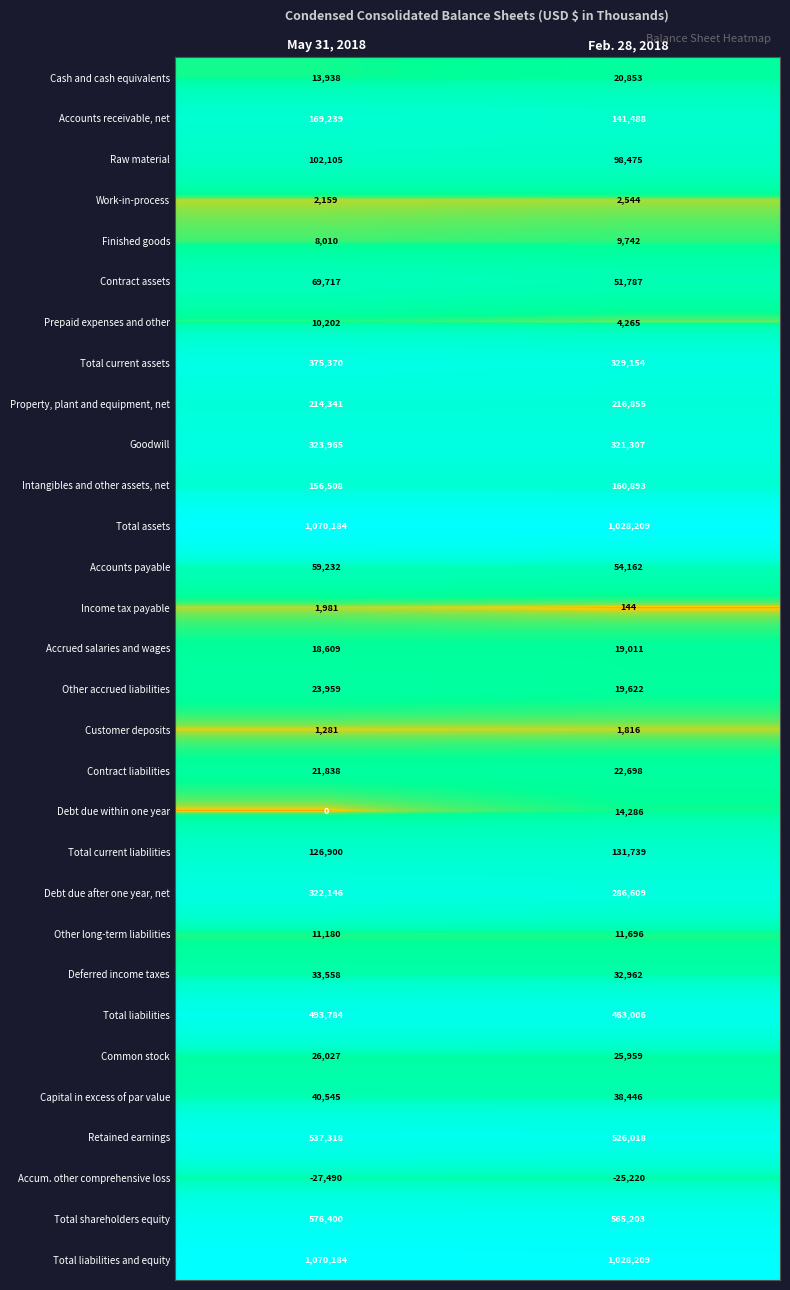

Is it true that Work-in-process equals 853 at Feb. 28, 2018?

False